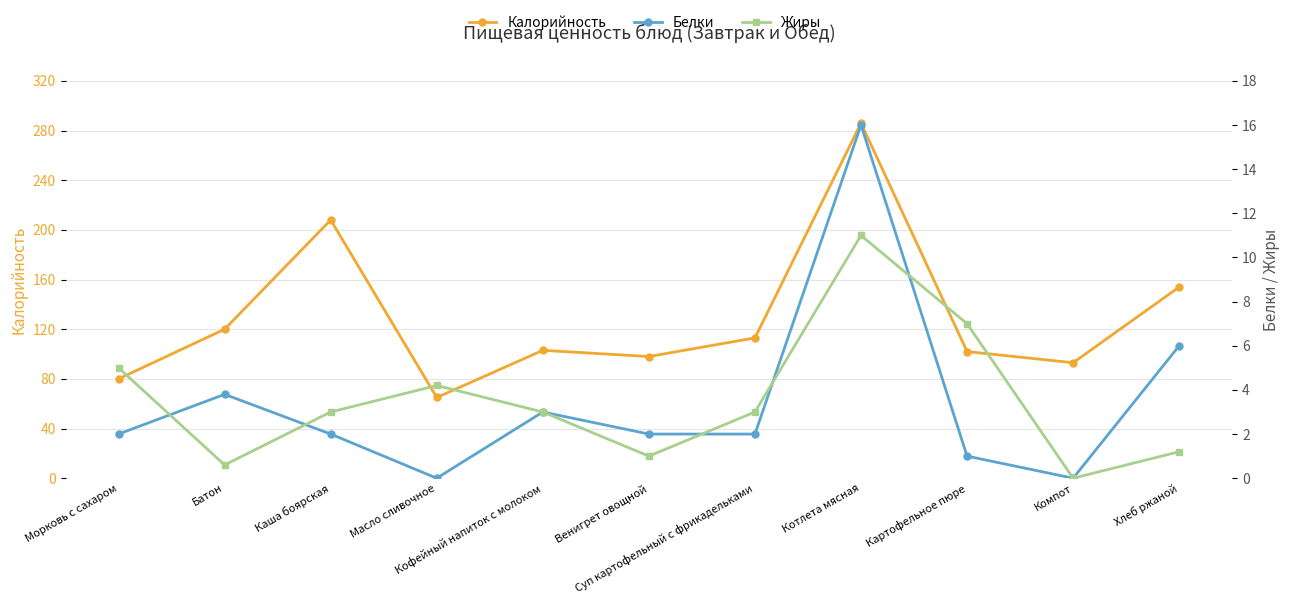

Reading left to right, what are all the values shown in this chart?

Калорийность: 80.0	120.0	208.0	65.0	103.0	98.0	113.0	286.0	102.0	93.0	154.0
Белки: 2.0	3.8	2.0	0.0	3.0	2.0	2.0	16.0	1.0	0.0	6.0
Жиры: 5.0	0.6	3.0	4.2	3.0	1.0	3.0	11.0	7.0	0.0	1.2